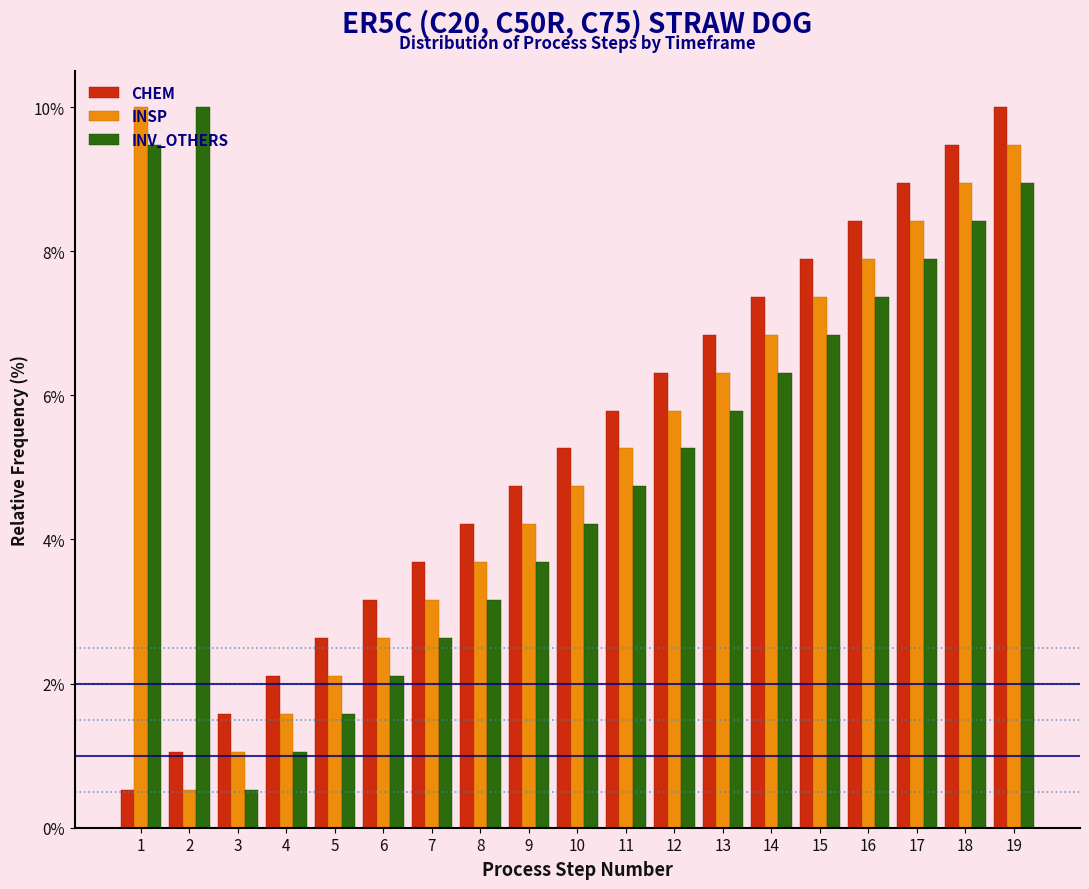

What is the highest value of the INV_OTHERS series?

10.0